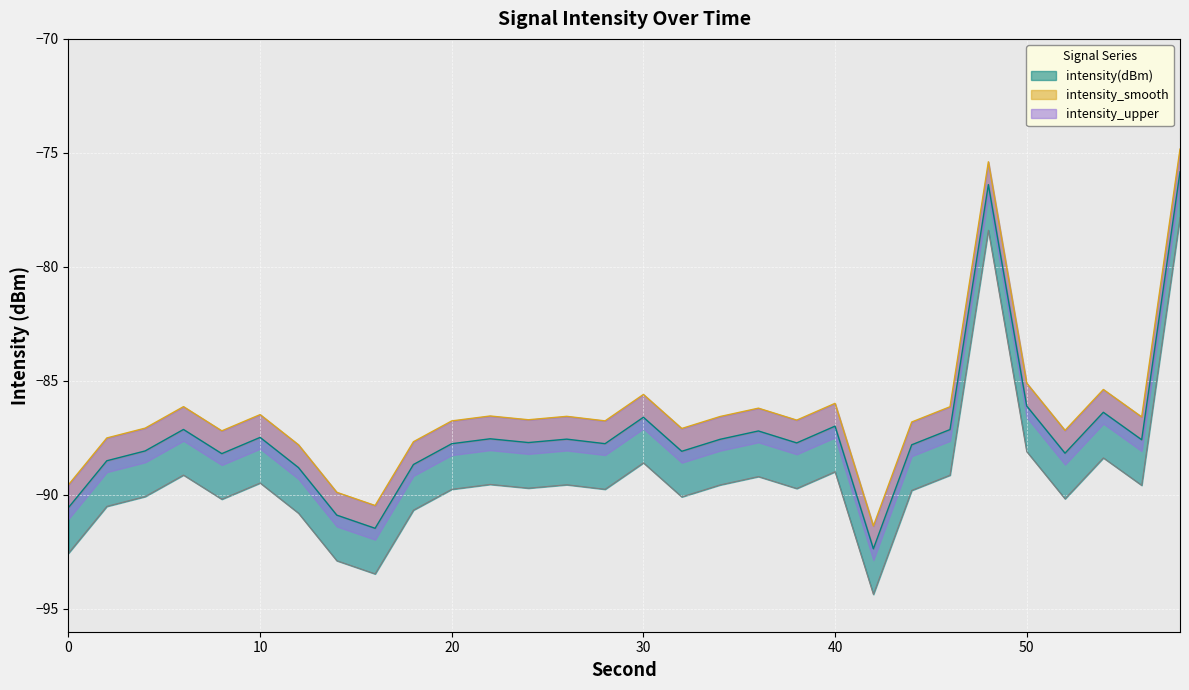

At which category does intensity_smooth reach its first local valley?

8